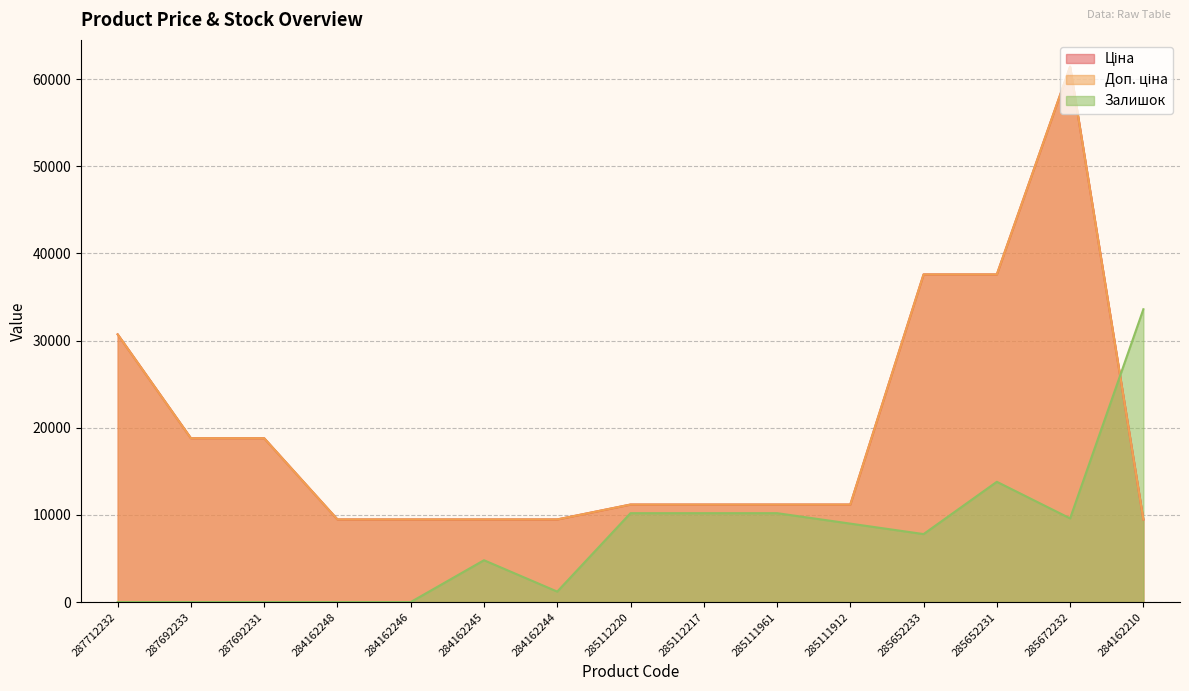

What is the label of the 2nd point from the right?

285672232